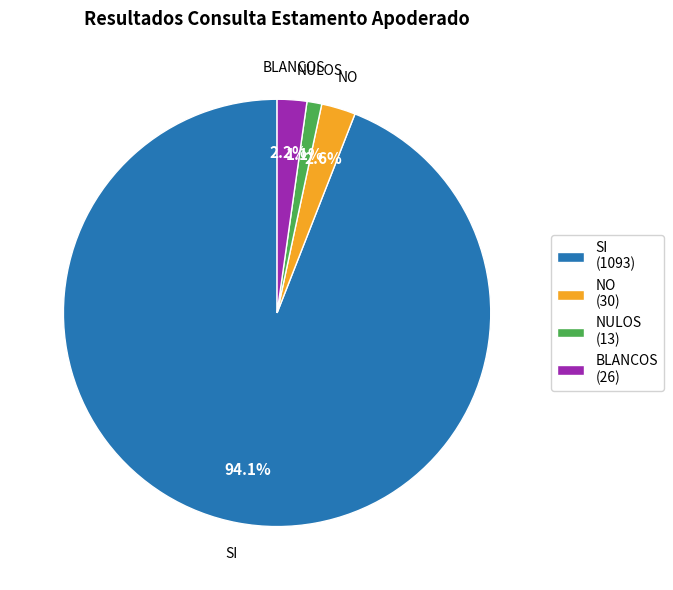

Do BLANCOS (26) and NO (30) together represent more than half of the pie?

No